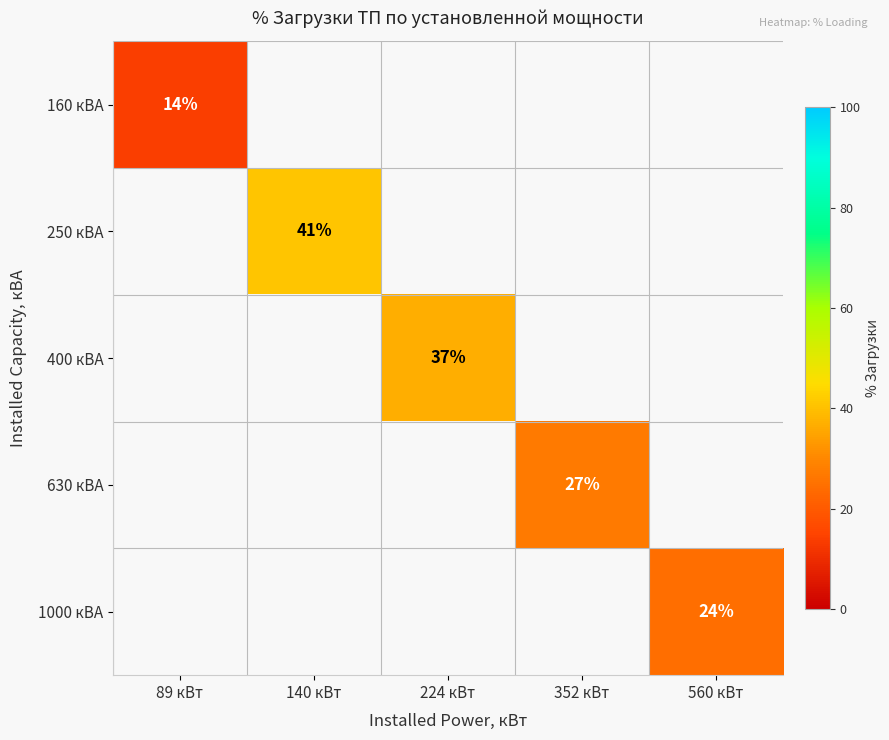

The 160 кВА series shows 6 at 89 кВт. True or false?

False